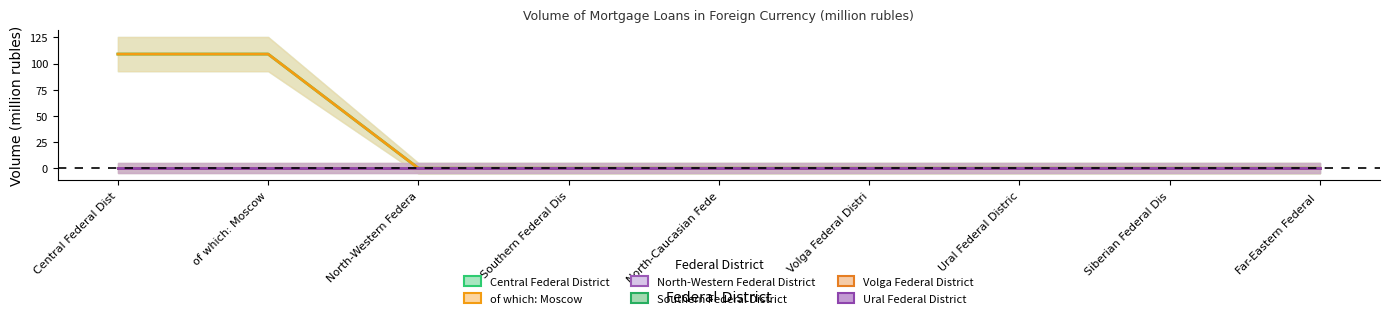

True or false: Central Federal District and North-Western Federal District intersect in this chart.

False